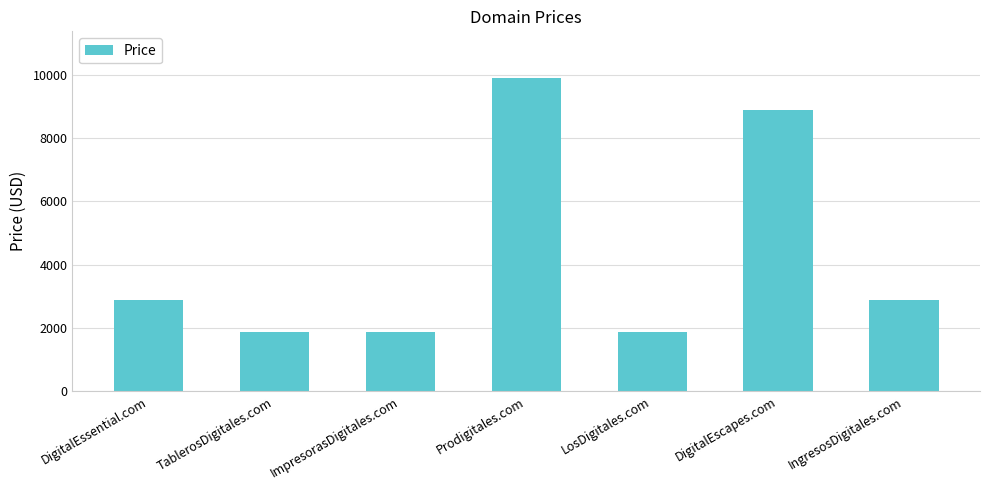

What is the sum of all values?

30216